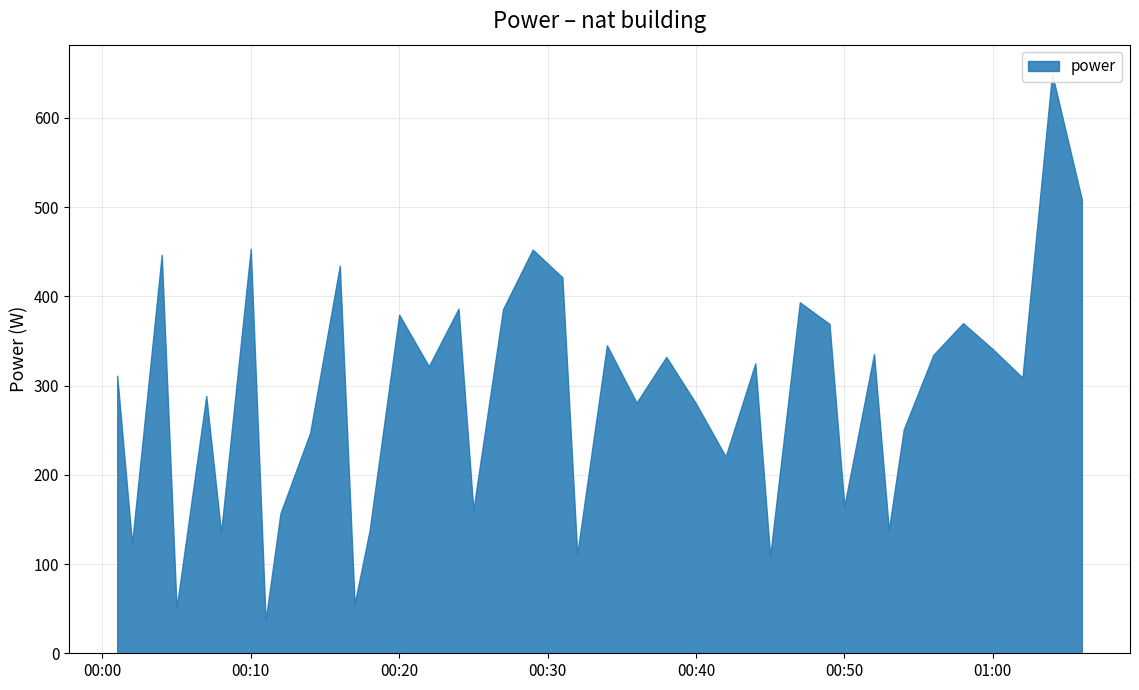

What is the value of the 19th point from the left?

452.4